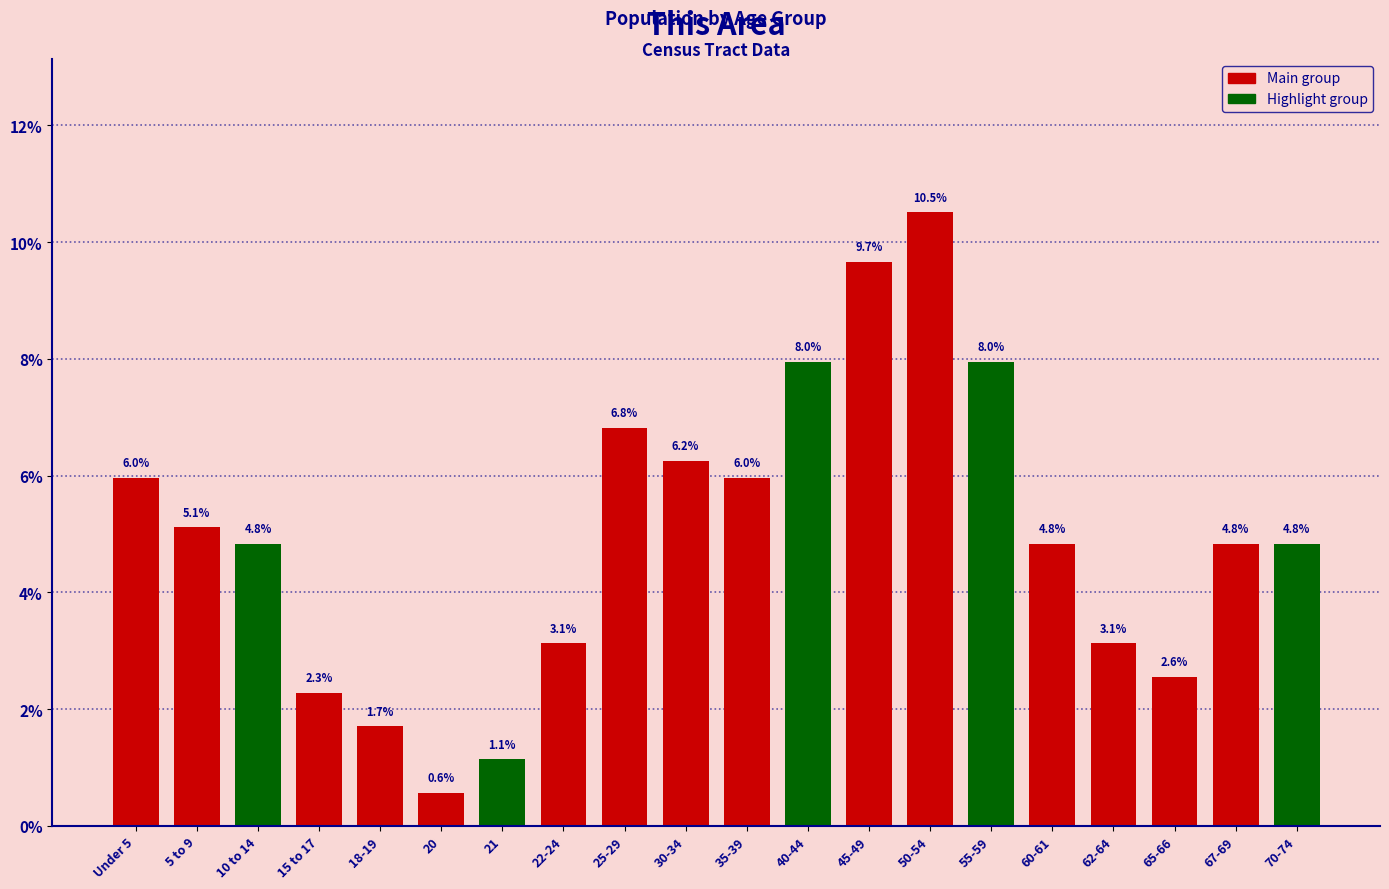

At which category does the chart reach its peak across all series?

50-54